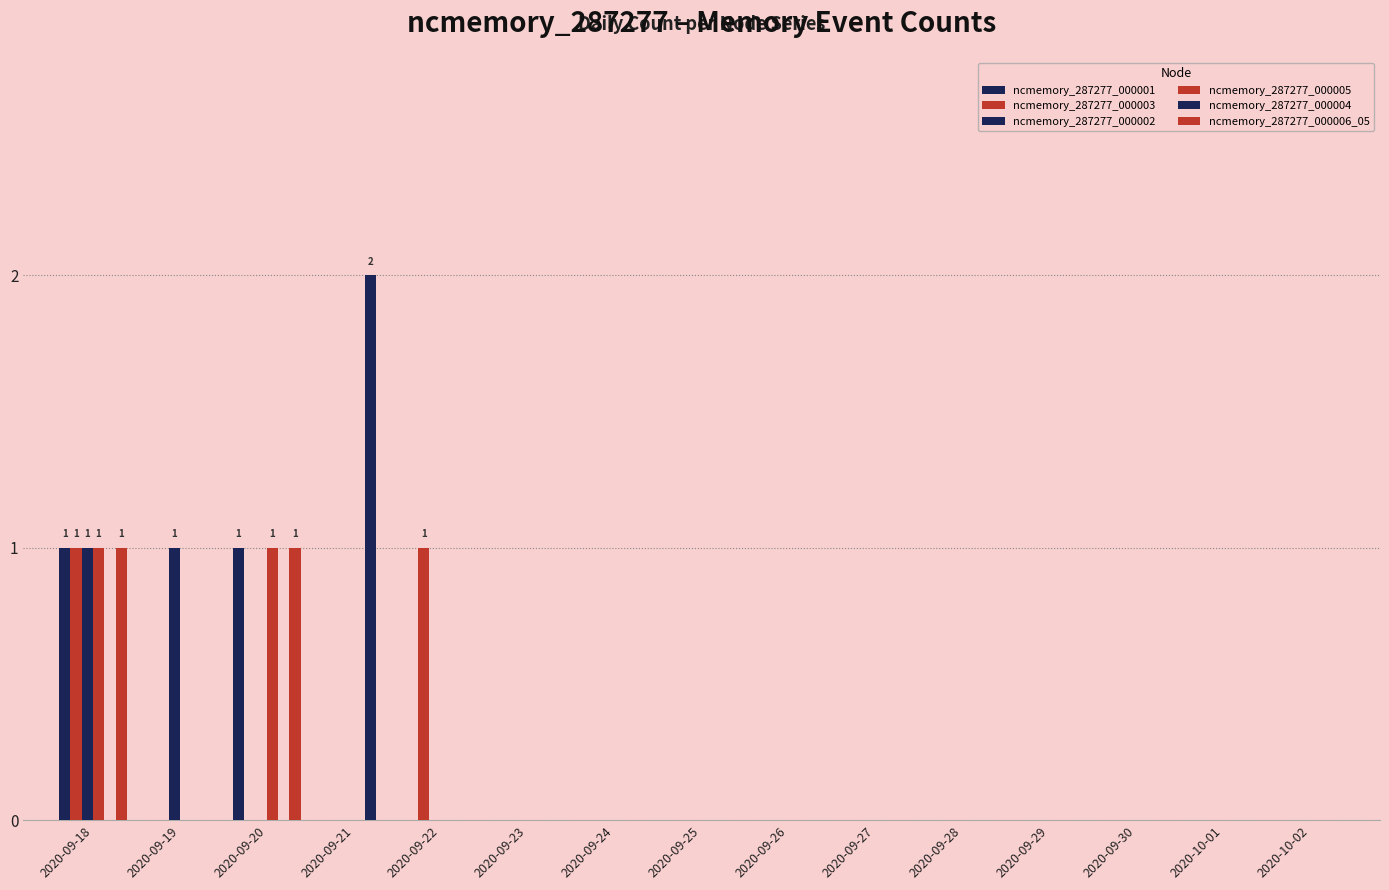

What value does the ncmemory_287277_000001 series have at 2020-09-18?

1